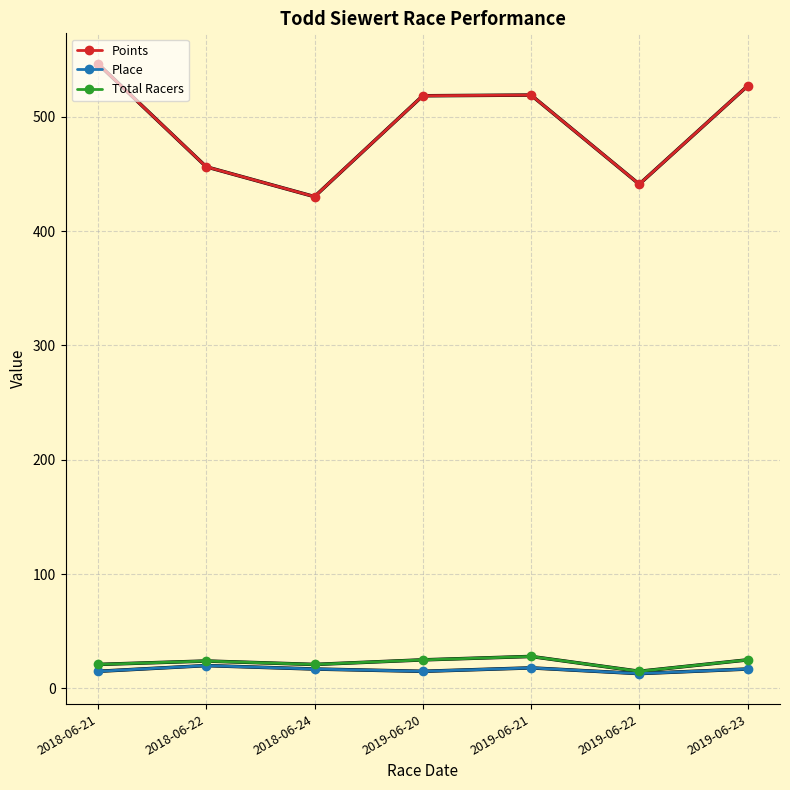

What are all the series names shown in the legend?

Points, Place, Total Racers